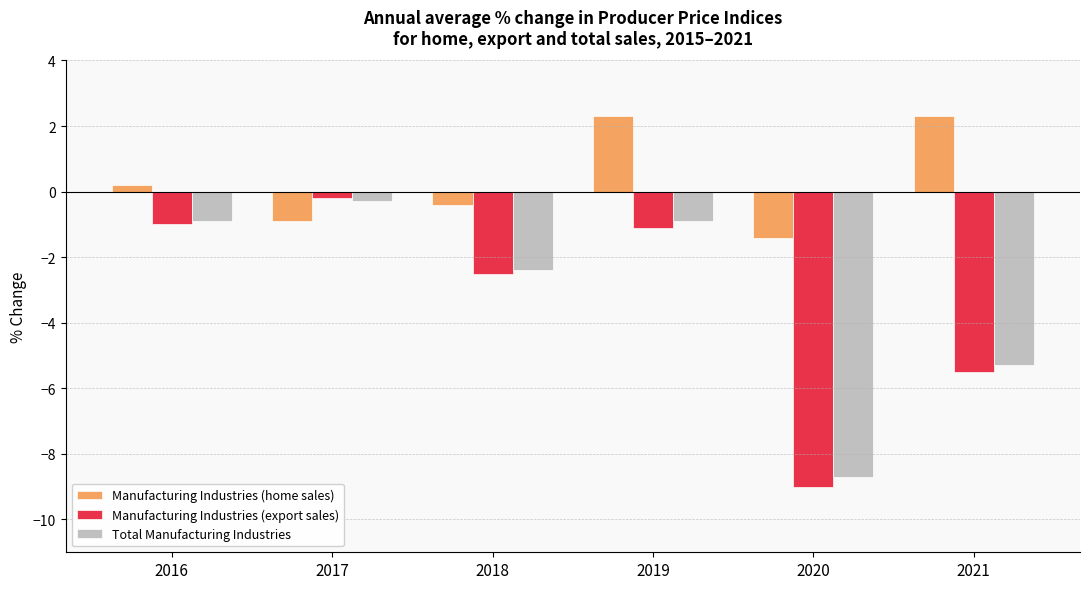

Is it true that Manufacturing Industries (home sales) equals 3.3 at 2019?

False